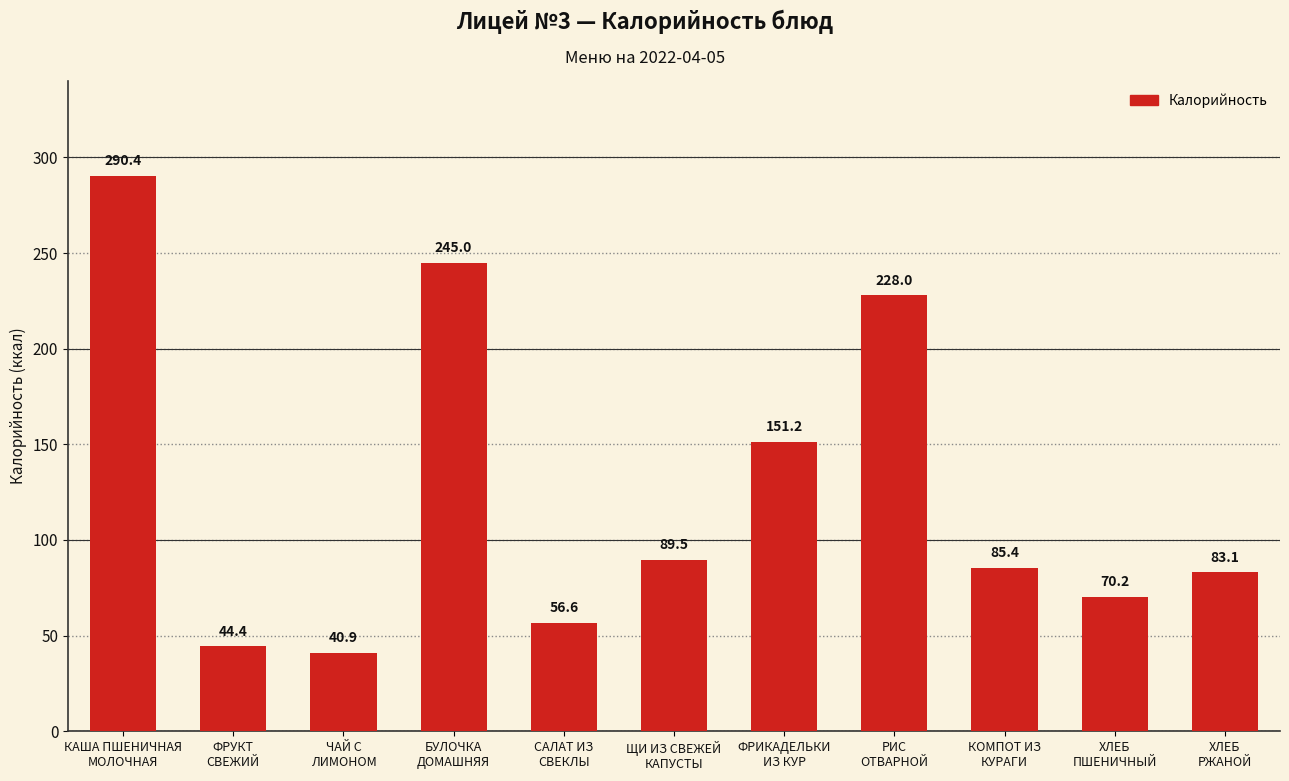

What is the sum of the values at КОМПОТ ИЗ
КУРАГИ and КАША ПШЕНИЧНАЯ
МОЛОЧНАЯ?

375.9